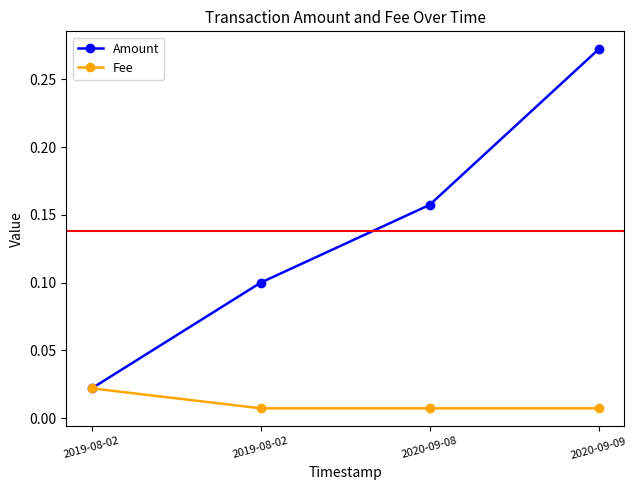

True or false: Fee has more than 1 points higher than both neighbors.

False